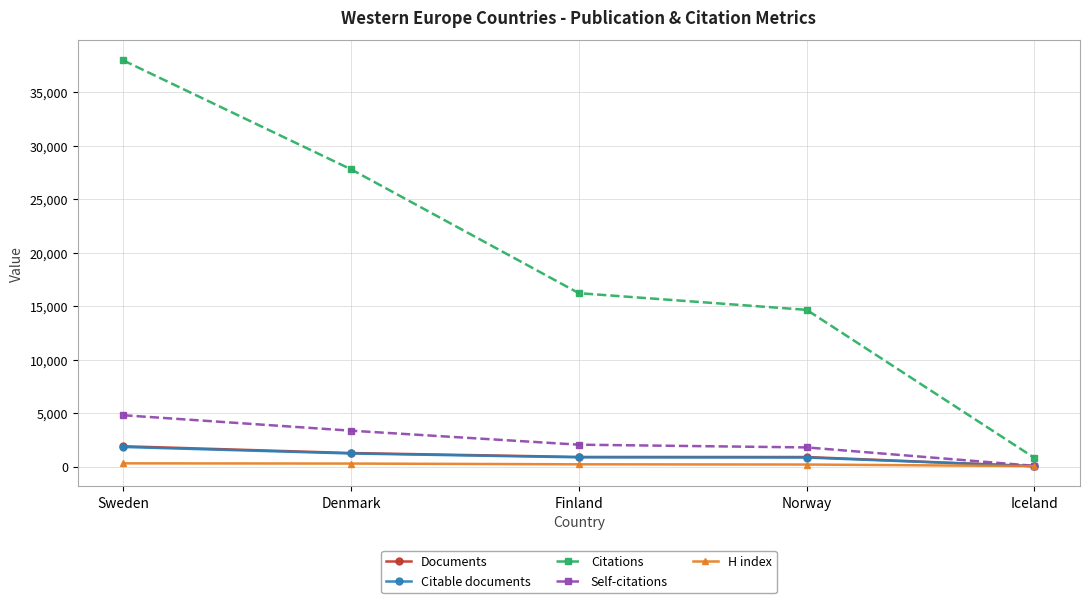

The Citations series shows 5769 at Norway. True or false?

False